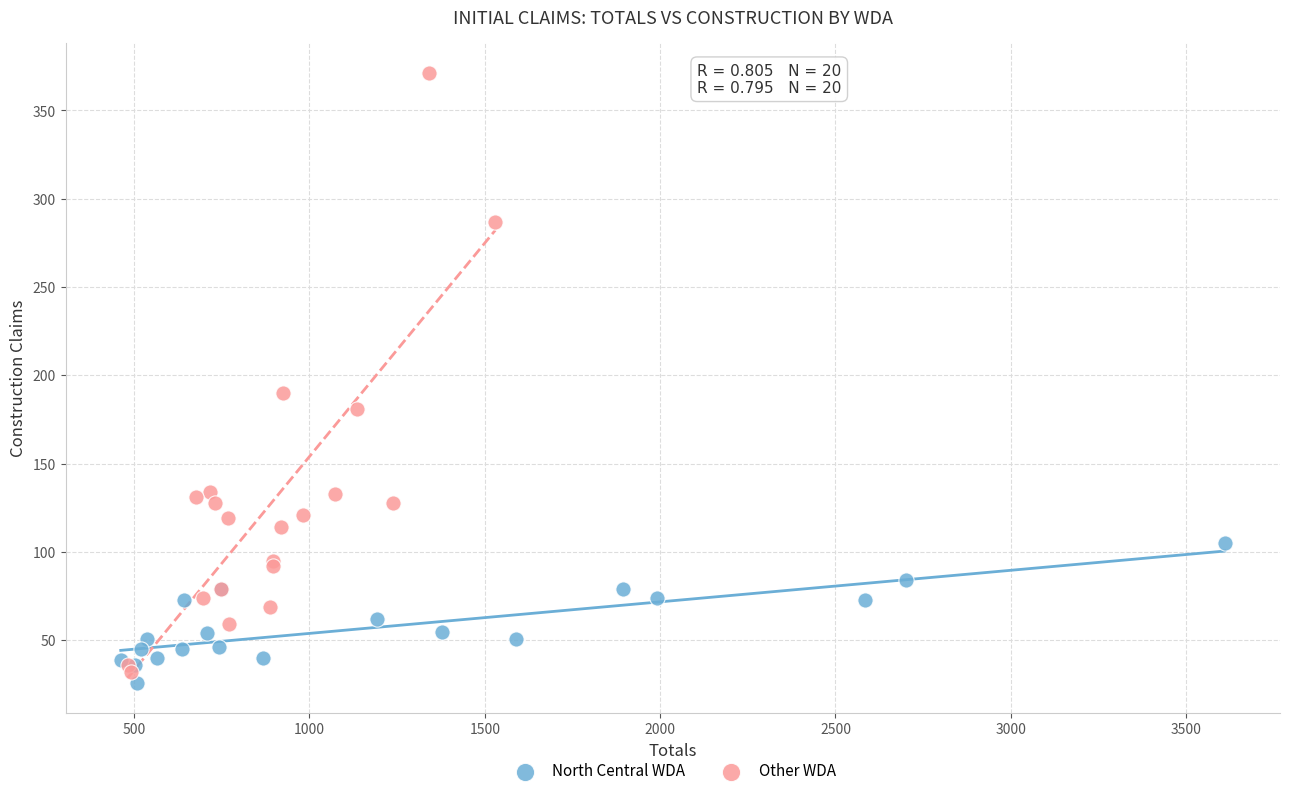

Which series contains the highest Y value?

Other WDA